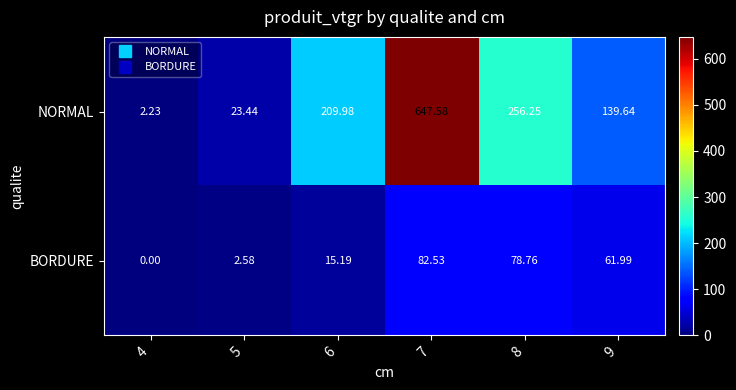

Which series has the largest total across all categories?

NORMAL